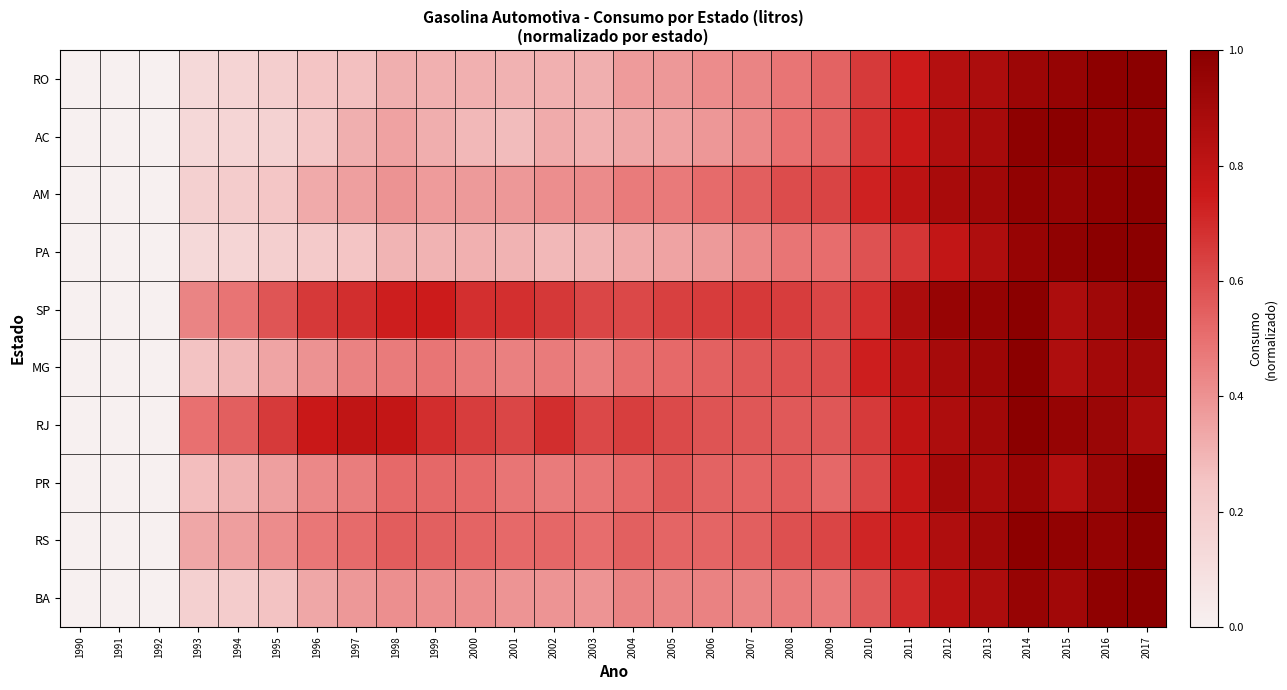

What is the maximum value shown in the chart?

1.0